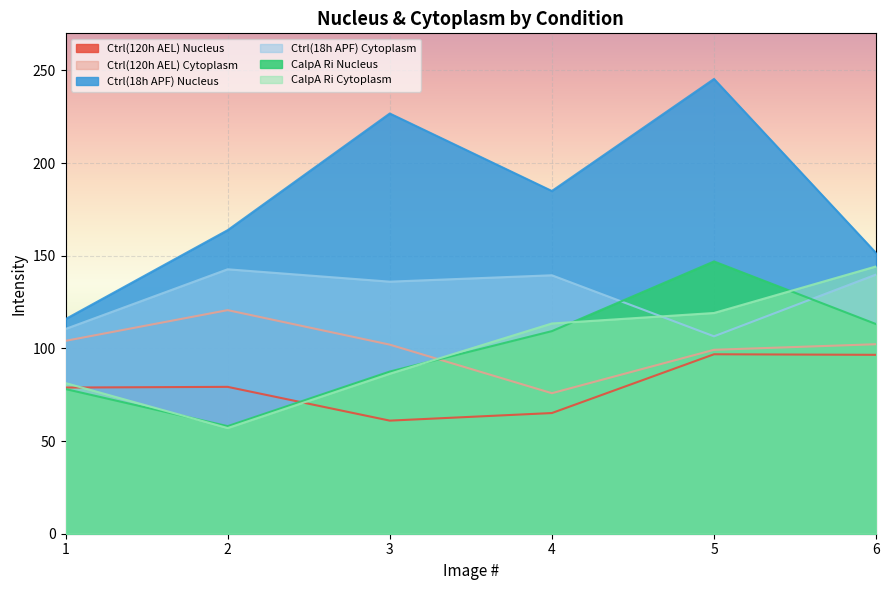

What is the maximum value shown in the chart?

245.4